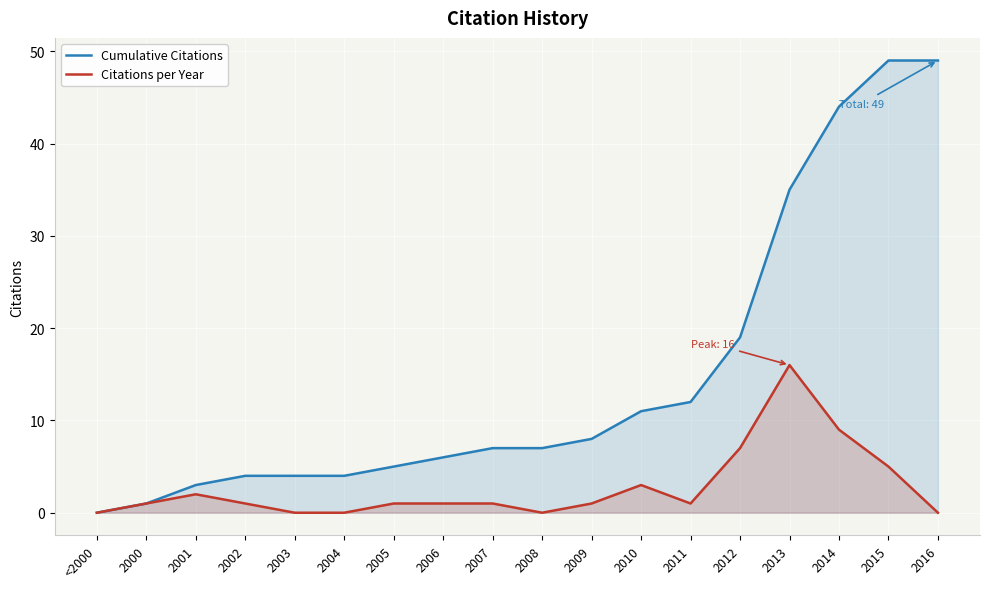

The Cumulative Citations series shows 8 at 2005. True or false?

False